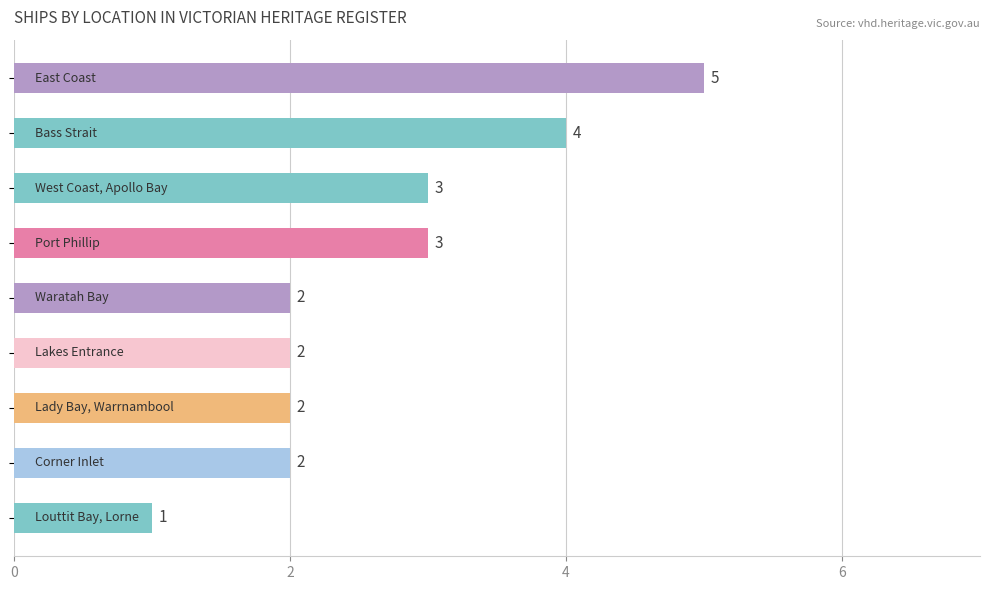

How many values are between 2 and 3?

6